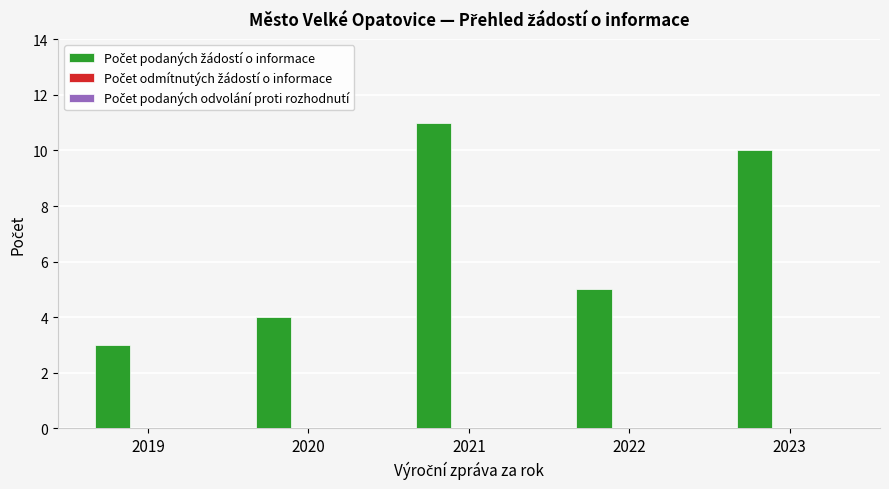

Read the value at 2022.

5